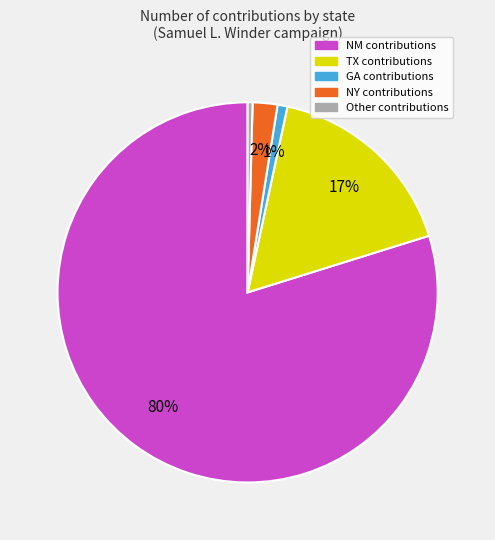

Which category accounts for the majority?

NM